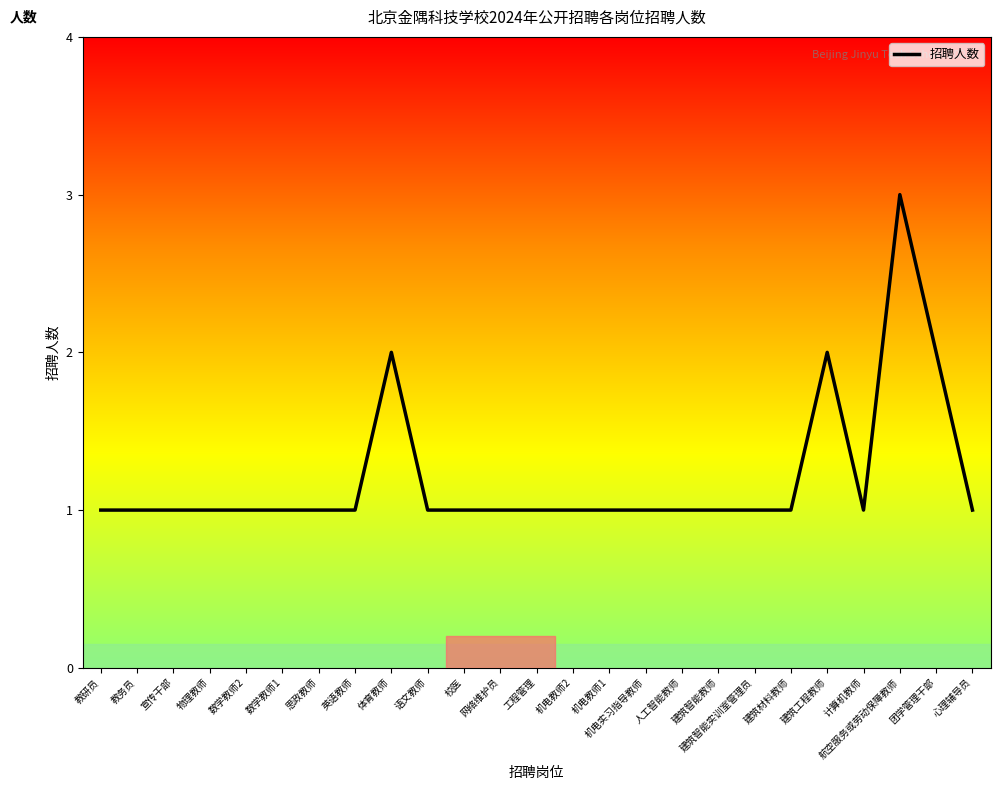

What is the maximum value shown in the chart?

3